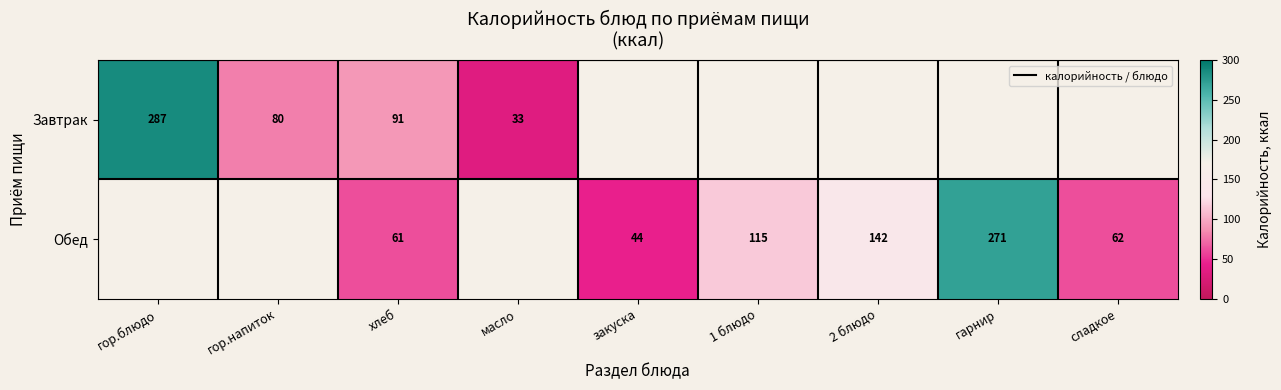

Is it true that Завтрак equals 46.8 at масло?

False